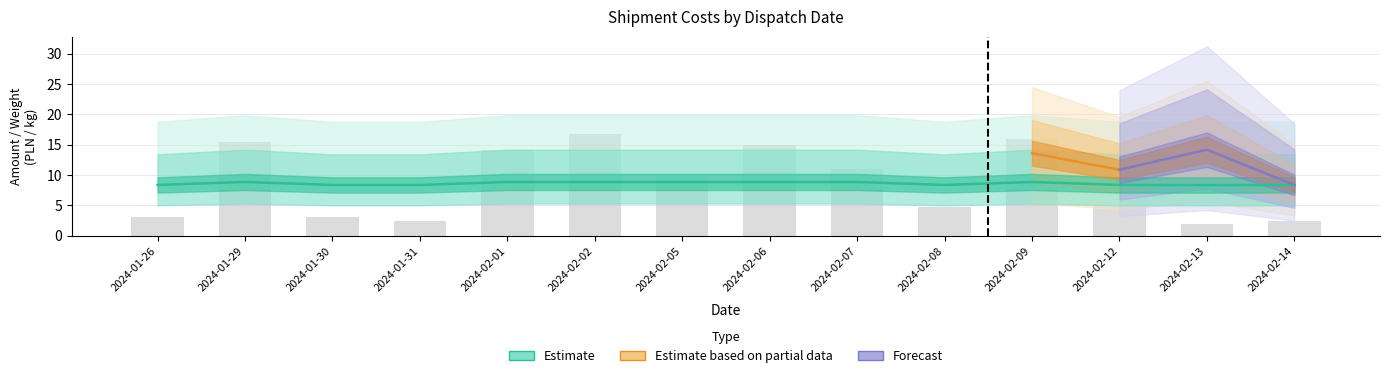

What is the average value of the waga series?

8.6